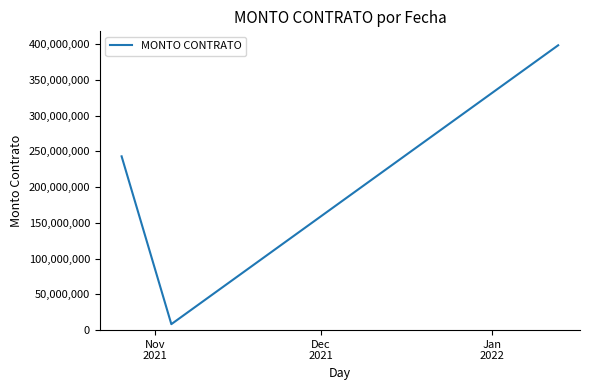

What is the greatest value displayed?

398534779.3